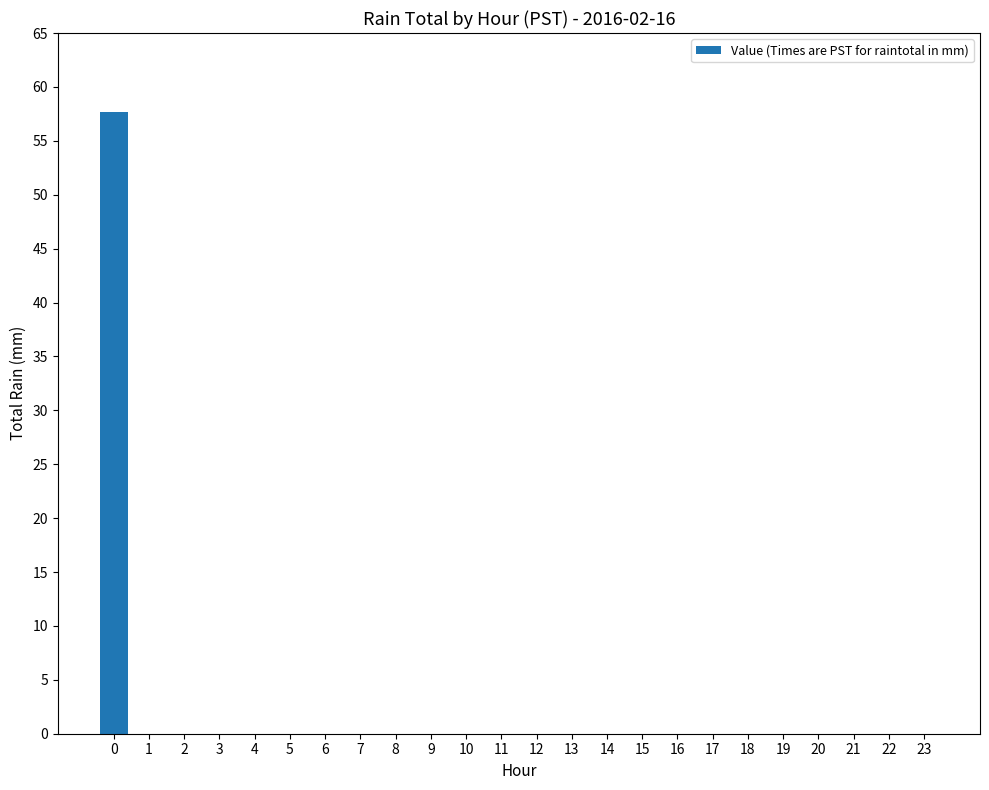

Are the bars horizontal?

No